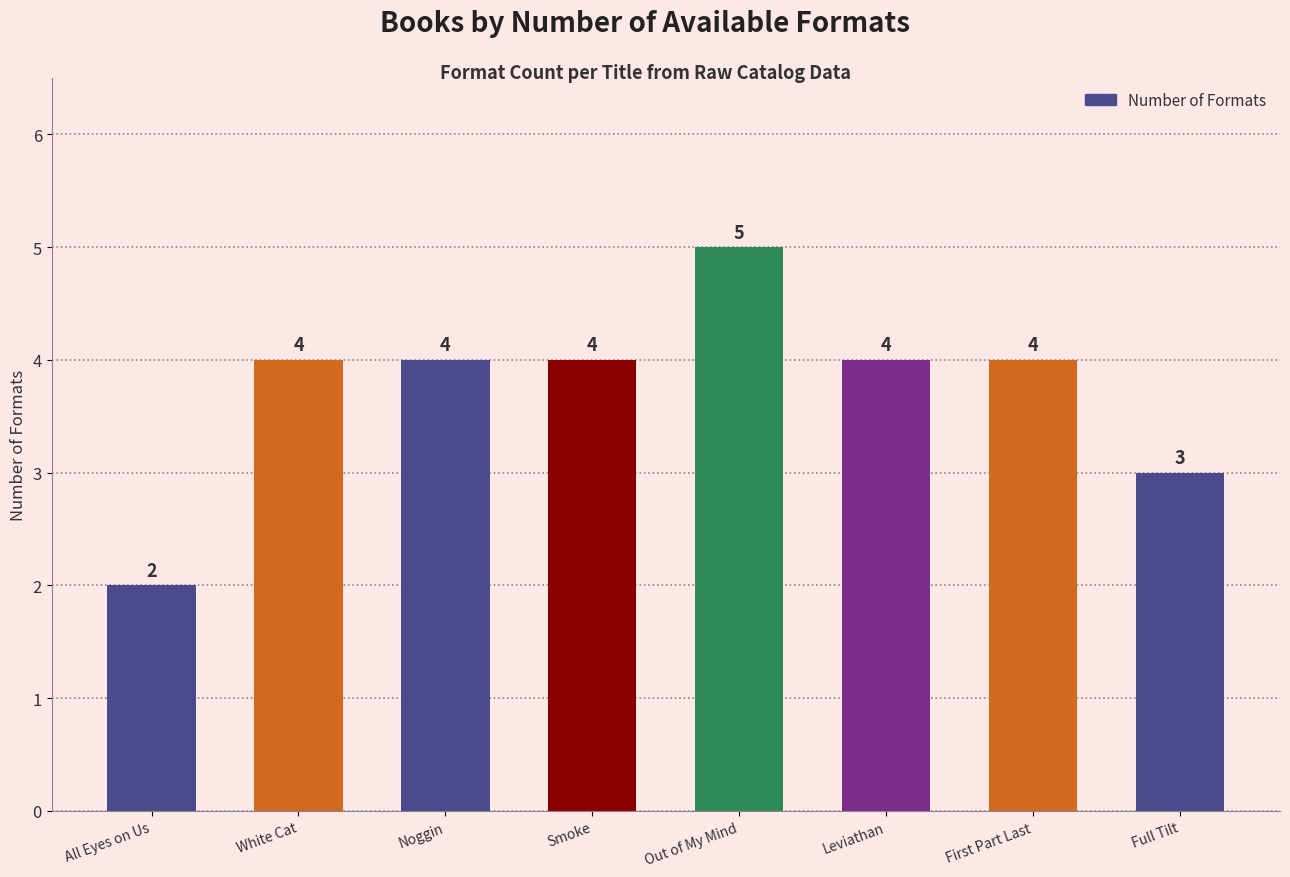

What value does the data have at Smoke?

4